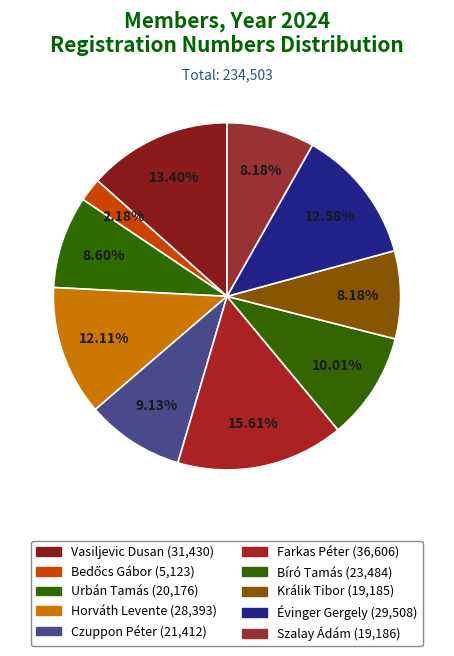

How many segments does this pie chart have?

10